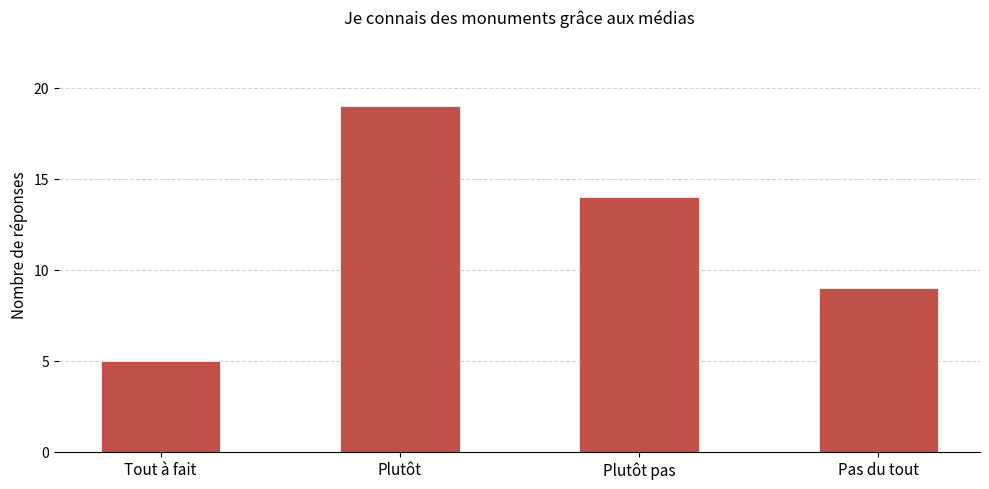

What is the value of the 1st bar from the left?

5